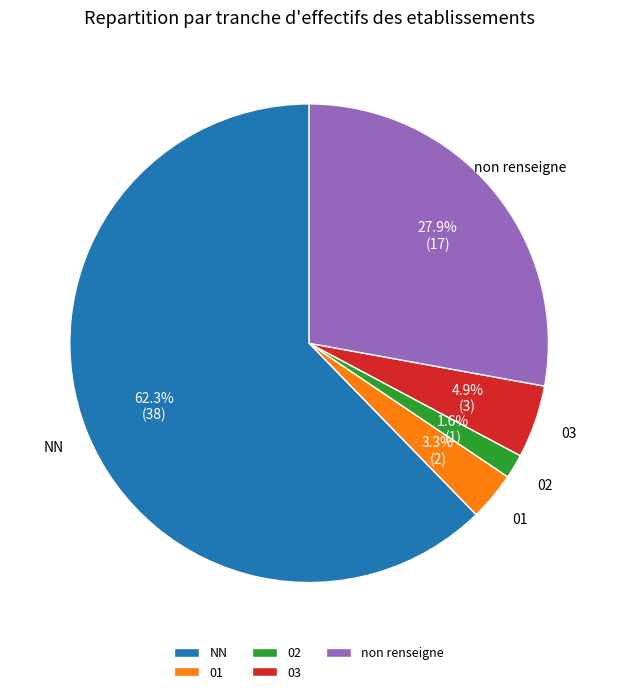

Rank the categories by value from lowest to highest.

02, 01, 03, non renseigne, NN